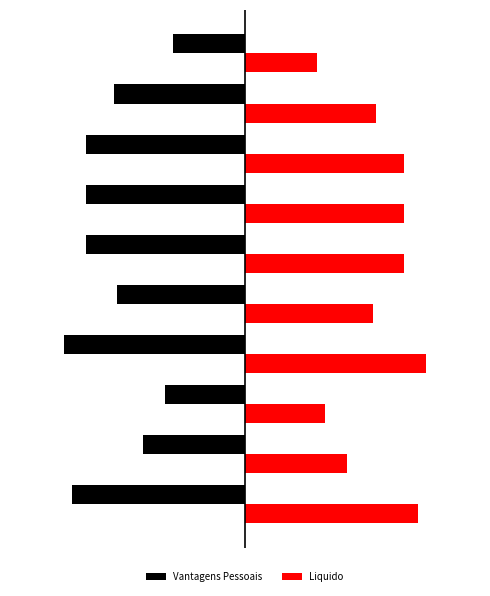

What are all the series names shown in the legend?

Vantagens Pessoais, Liquido